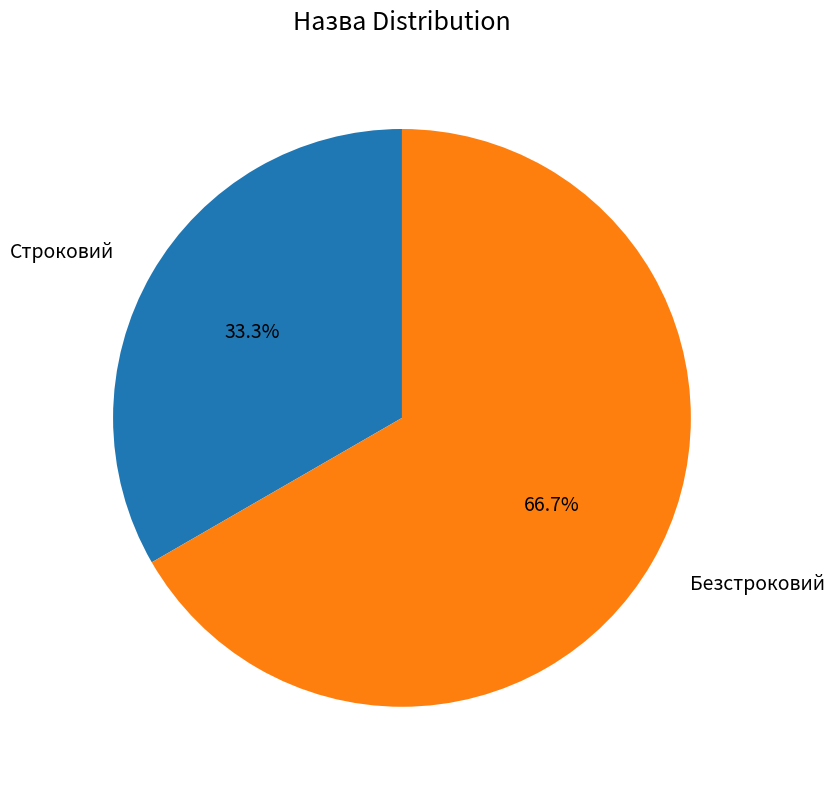

Between Строковий and Безстроковий, which is larger?

Безстроковий